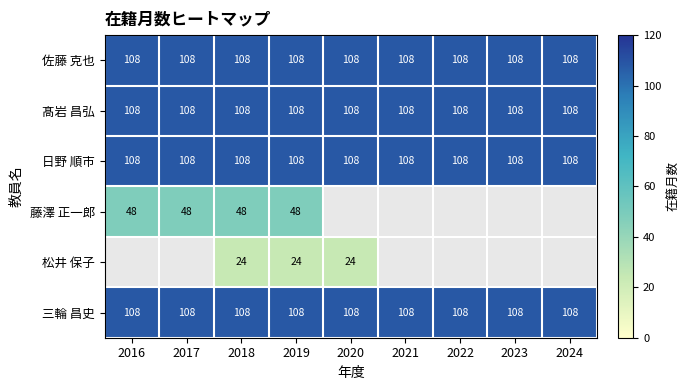

What is the sum of all 三輪 昌史 values?

972